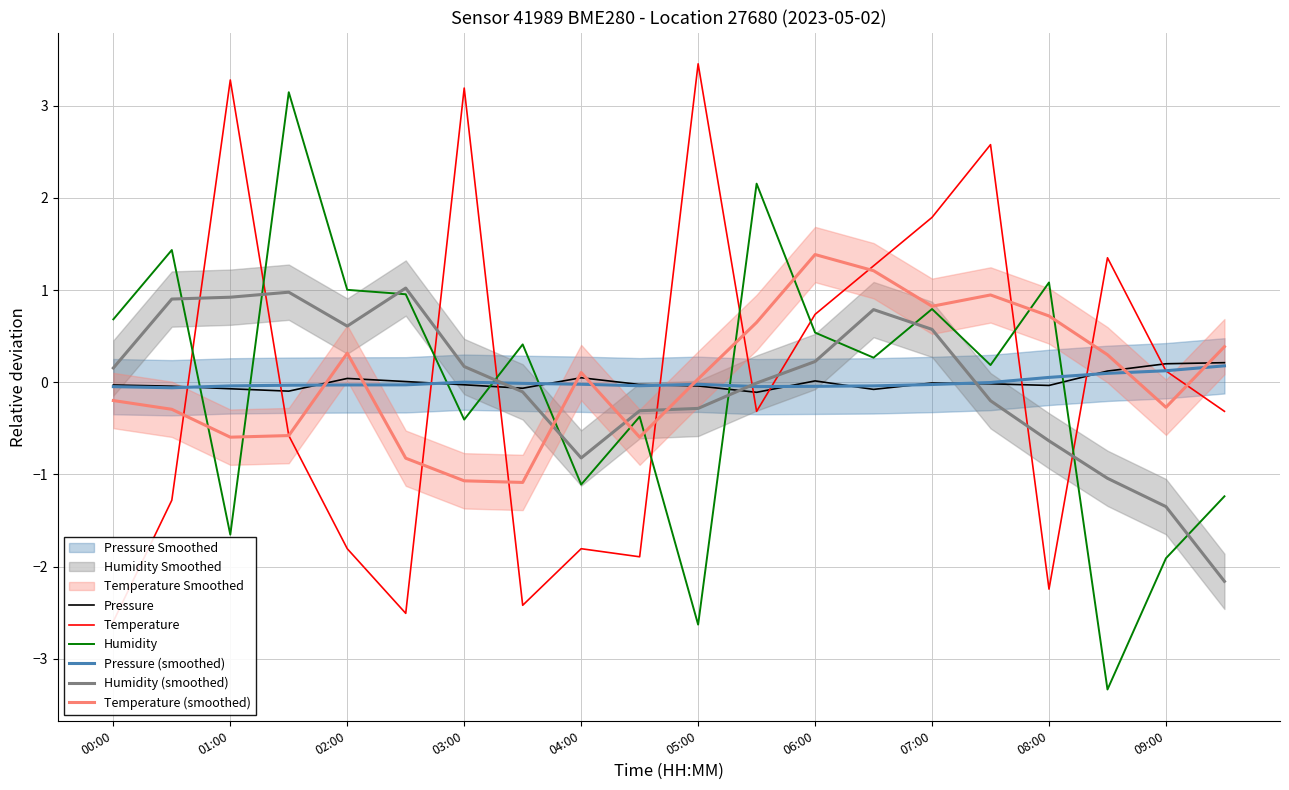

The Pressure (smoothed) series shows 0.1 at 08:00. True or false?

True